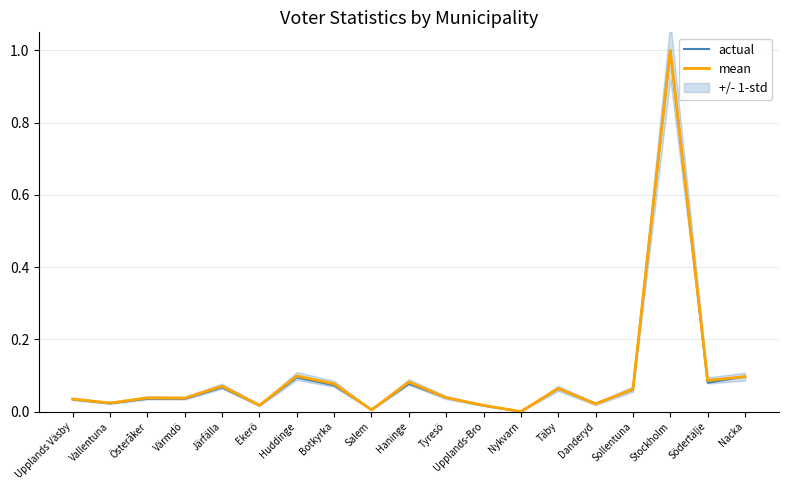

Reading right to left, list all the values displayed in this chart.

actual: Nacka=0.1	Södertälje=0.1	Stockholm=1.0	Sollentuna=0.1	Danderyd=0.0	Täby=0.1	Nykvarn=0.0	Upplands-Bro=0.0	Tyresö=0.0	Haninge=0.1	Salem=0.0	Botkyrka=0.1	Huddinge=0.1	Ekerö=0.0	Järfälla=0.1	Värmdö=0.0	Österåker=0.0	Vallentuna=0.0	Upplands Väsby=0.0
mean: Nacka=0.1	Södertälje=0.1	Stockholm=1.0	Sollentuna=0.1	Danderyd=0.0	Täby=0.1	Nykvarn=0.0	Upplands-Bro=0.0	Tyresö=0.0	Haninge=0.1	Salem=0.0	Botkyrka=0.1	Huddinge=0.1	Ekerö=0.0	Järfälla=0.1	Värmdö=0.0	Österåker=0.0	Vallentuna=0.0	Upplands Väsby=0.0